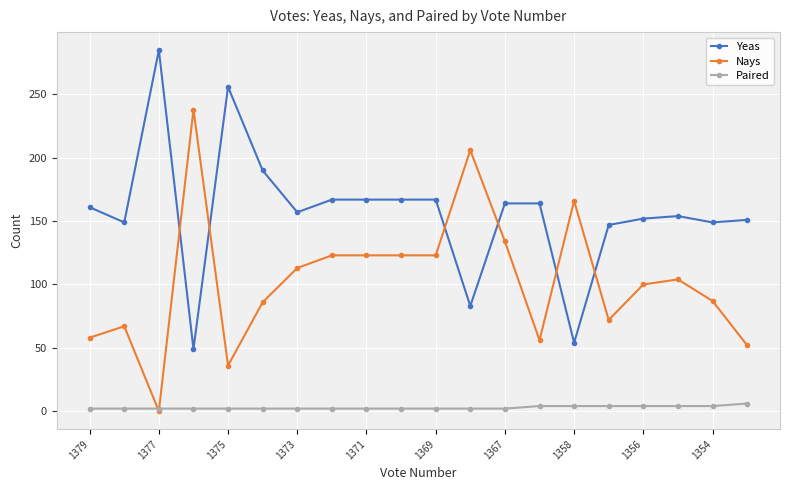

True or false: Yeas and Nays cross at least once.

True